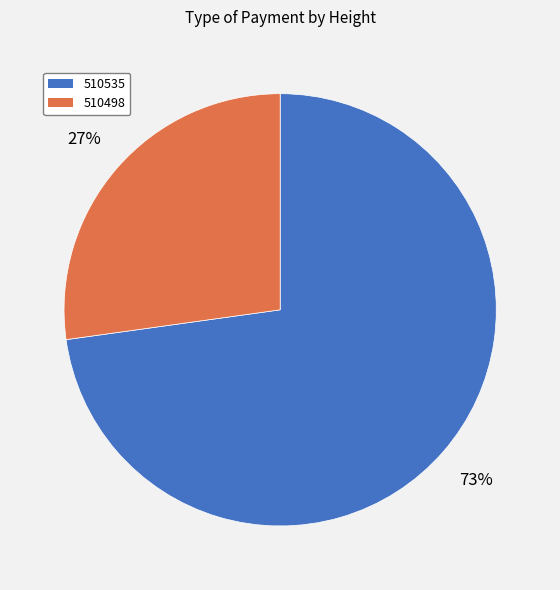

To the nearest percent, what is the difference between the 510535 and 510498 slice percentages?

46%